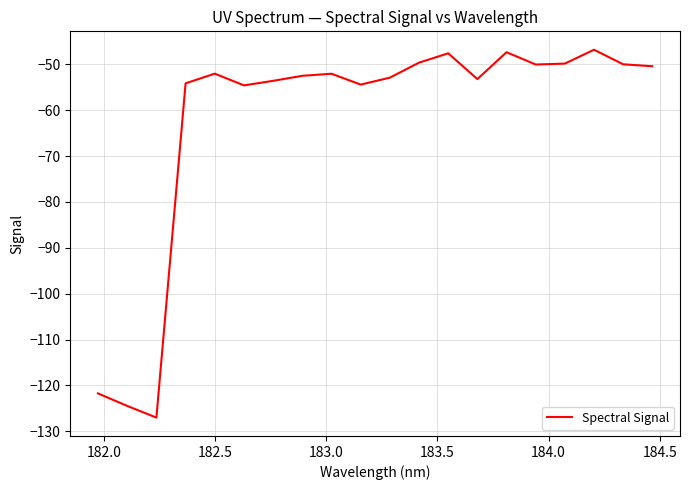

How many lines are shown in the chart?

1